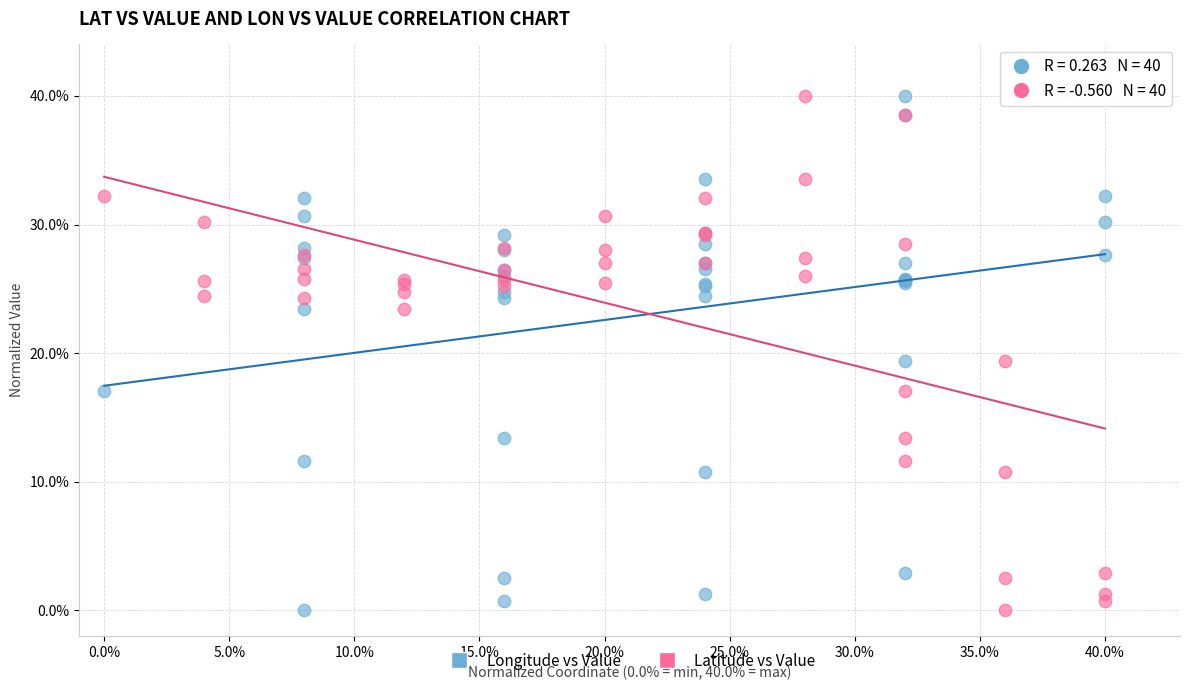

What are all the series names shown in the legend?

Longitude vs Value, Latitude vs Value